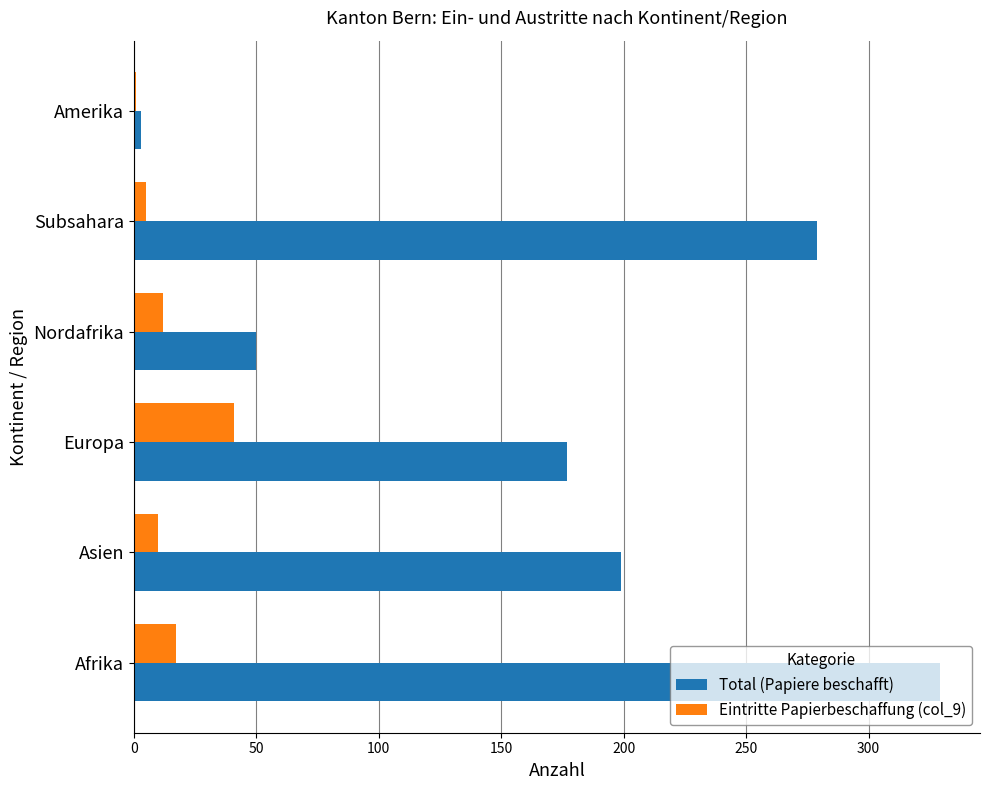

How many data points does each series have?

6